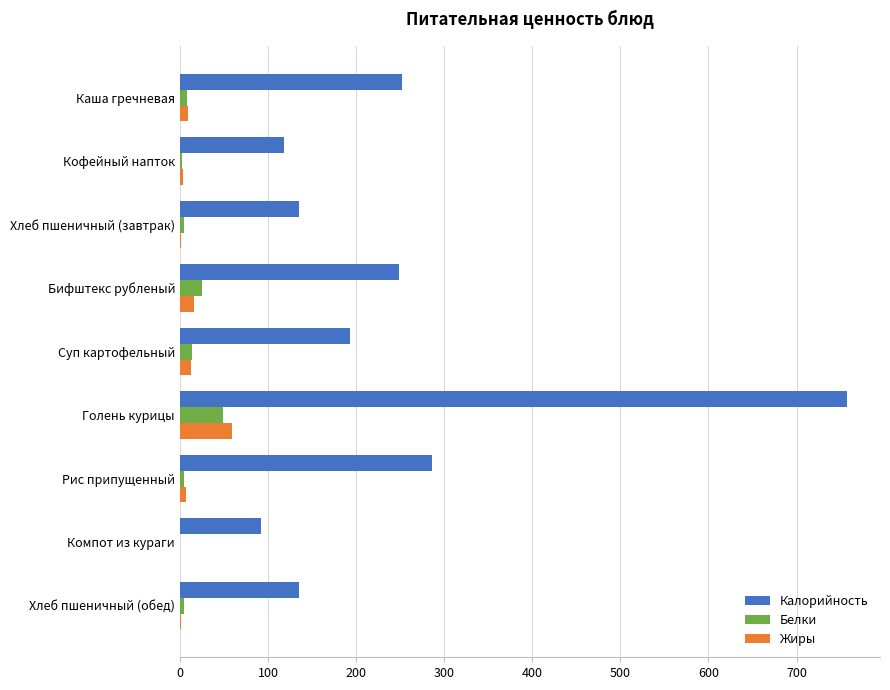

What is the maximum value shown in the chart?

756.9